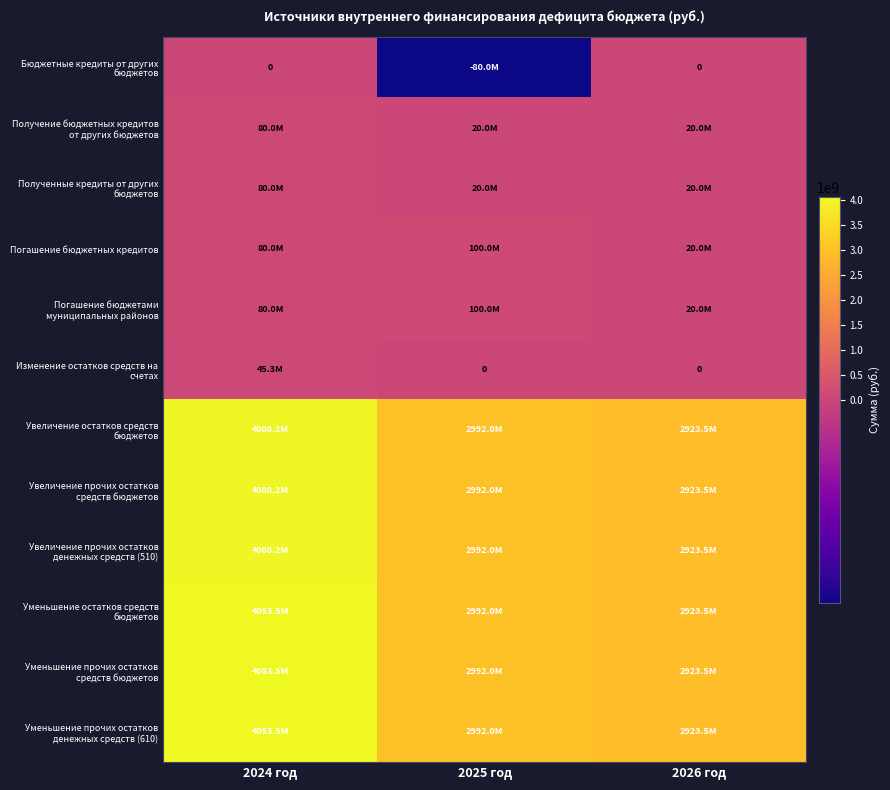

Rank the series at 2024 год from lowest to highest value.

Бюджетные кредиты от других бюджетов, Изменение остатков средств на счетах, Получение бюджетных кредитов от других бюджетов, Полученные кредиты от других бюджетов, Погашение бюджетных кредитов, Погашение бюджетами муниципальных районов, Увеличение остатков средств бюджетов, Увеличение прочих остатков средств бюджетов, Увеличение прочих остатков денежных средств (510), Уменьшение остатков средств бюджетов, Уменьшение прочих остатков средств бюджетов, Уменьшение прочих остатков денежных средств (610)